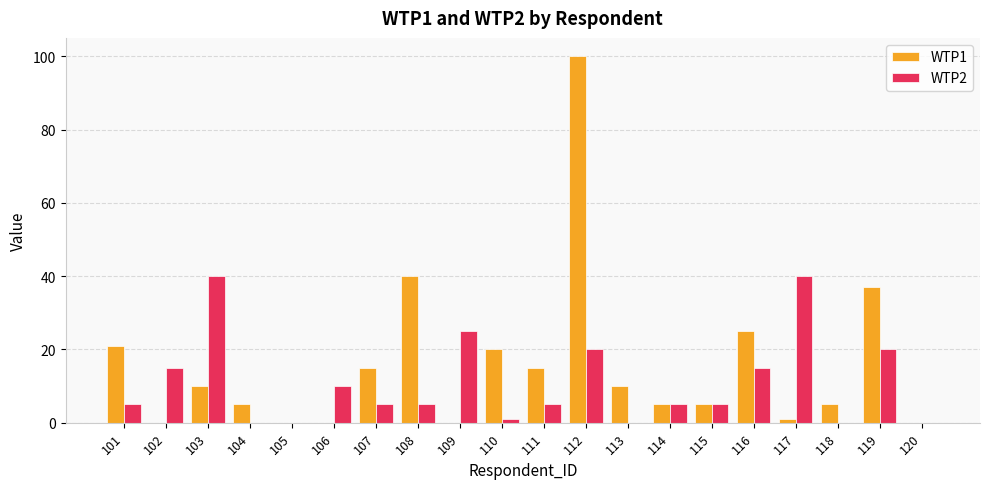

What is the total value across all series at 102?

15